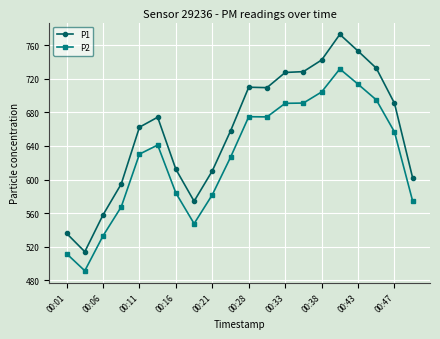

Which series has the widest spread of values?

P1